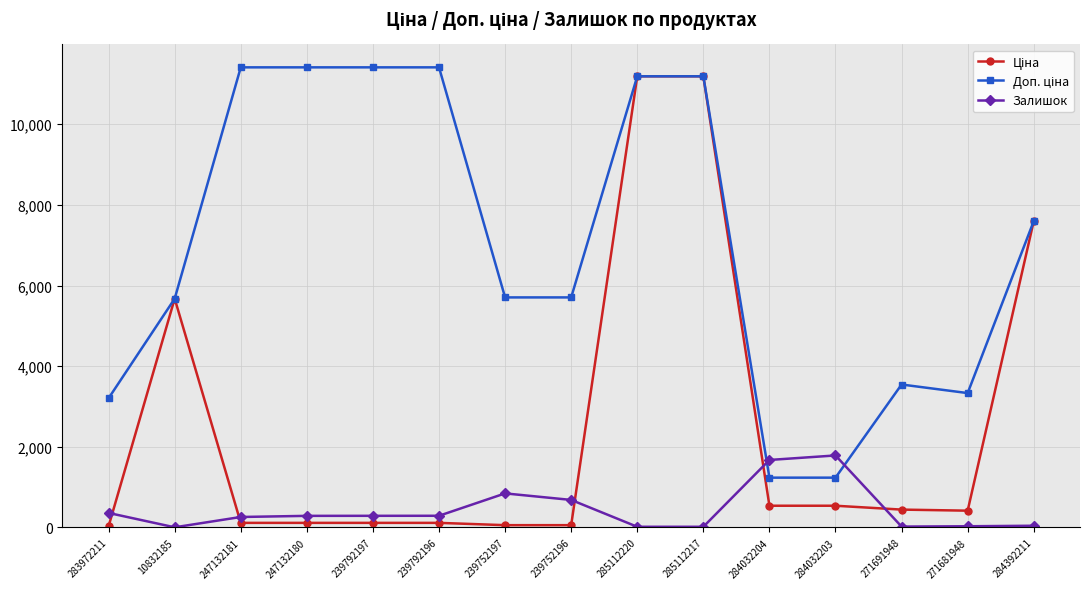

Where is the first local minimum for Залишок?

10832185